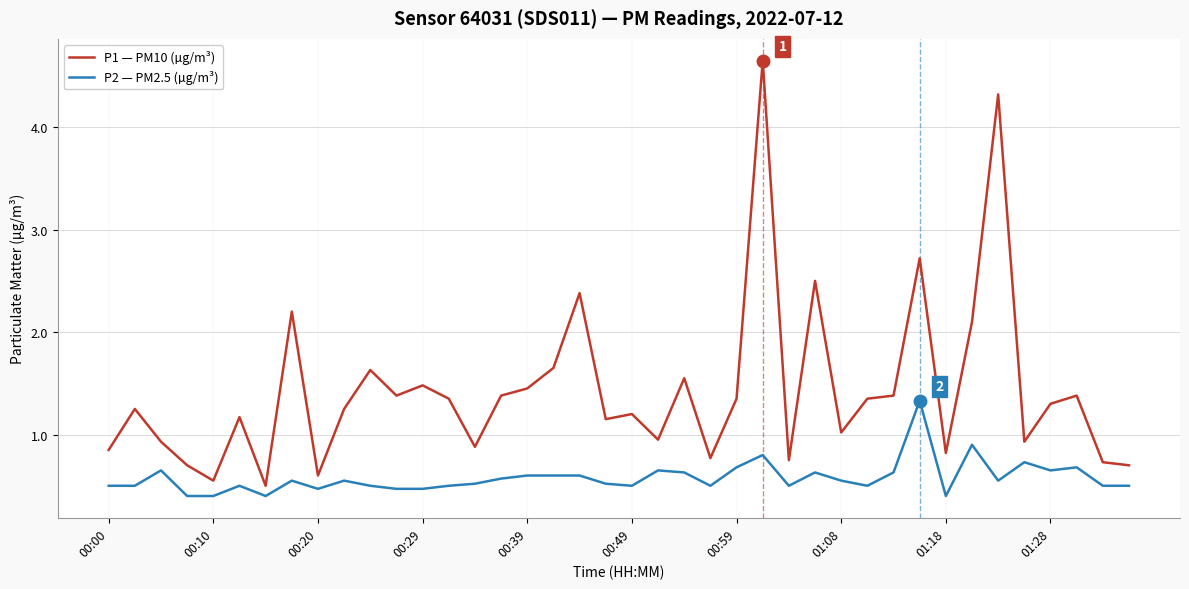

Which series has the widest spread of values?

P1 — PM10 (µg/m³)